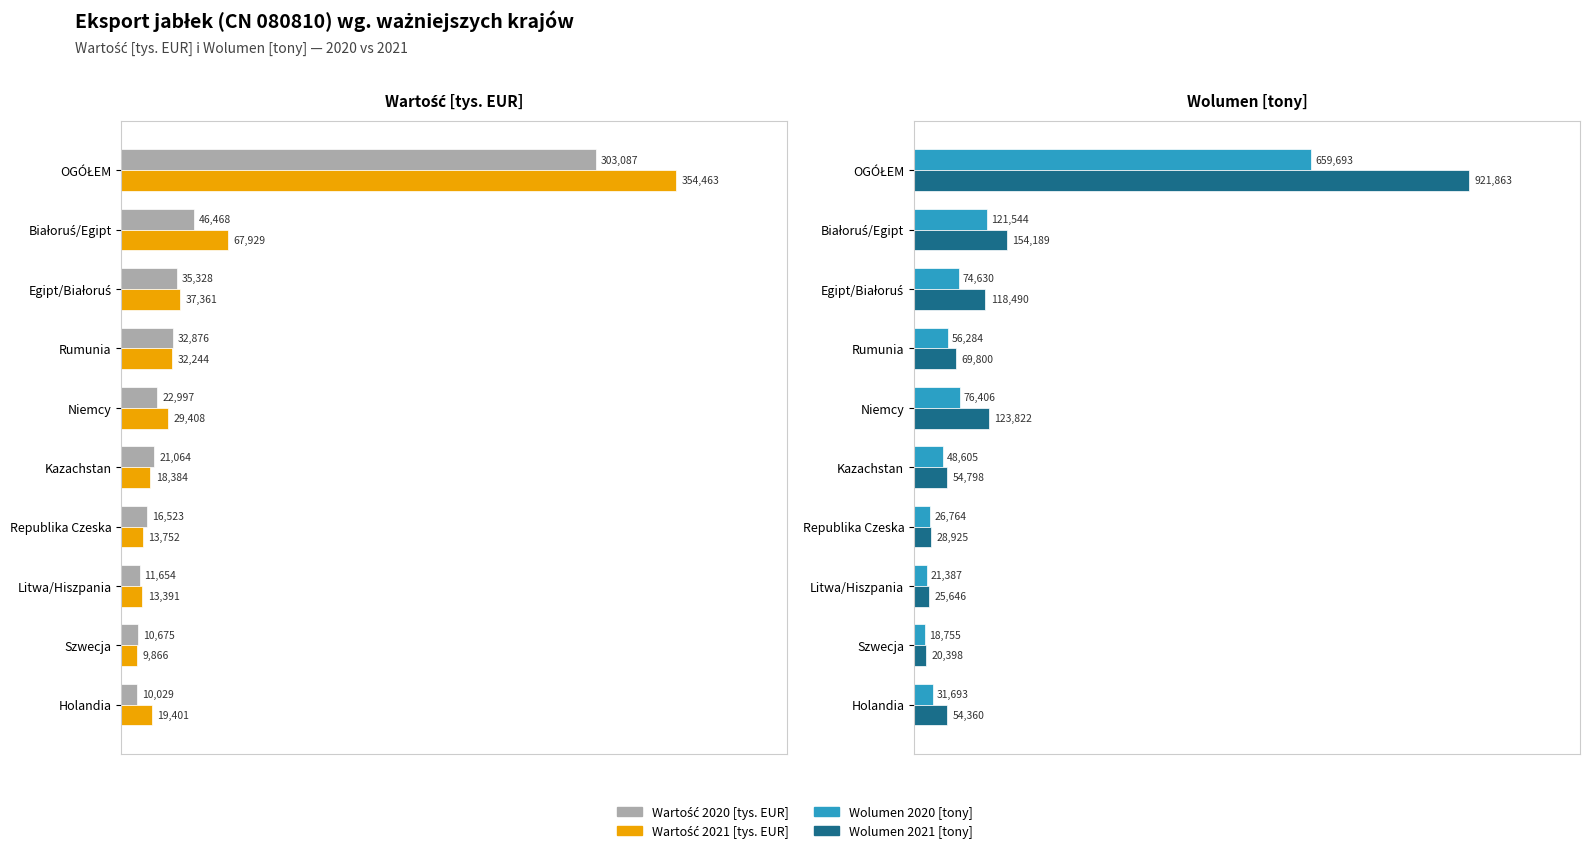

Reading left to right, transcribe all the data shown in this chart.

Wartość 2020 [tys. EUR]: 303087.1	46468.4	35328.0	32876.3	22997.3	21063.6	16523.1	11653.8	10674.7	10029.5
Wartość 2021 [tys. EUR]: 354462.6	67928.6	37360.5	32243.6	29408.4	18383.7	13751.6	13391.5	9865.6	19401.5
Wolumen 2020 [tony]: 659693.1	121544.1	74629.5	56283.9	76405.6	48604.6	26764.1	21386.6	18755.3	31692.5
Wolumen 2021 [tony]: 921862.8	154188.6	118490.4	69800.0	123822.5	54798.3	28924.8	25646.1	20397.8	54360.1